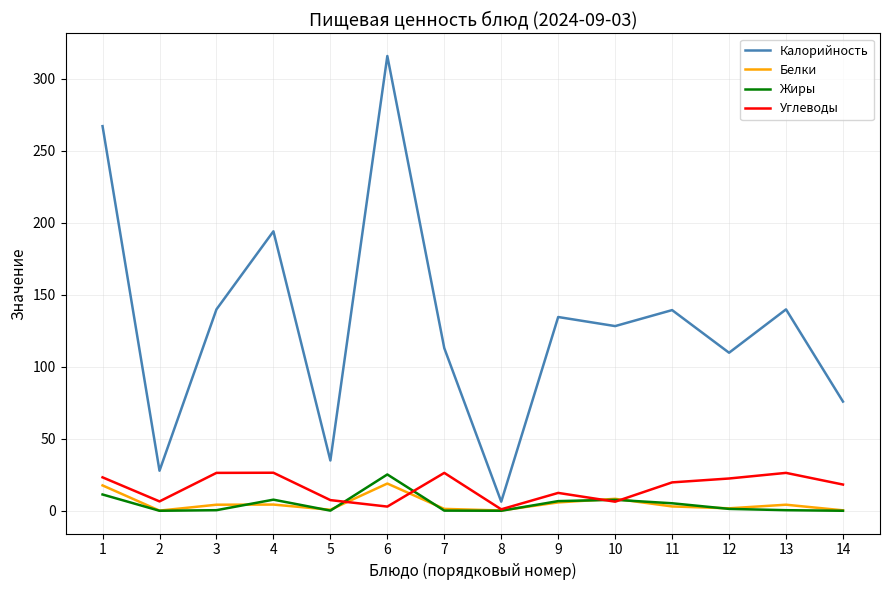

Is it true that Калорийность equals 128.3 at 10?

True